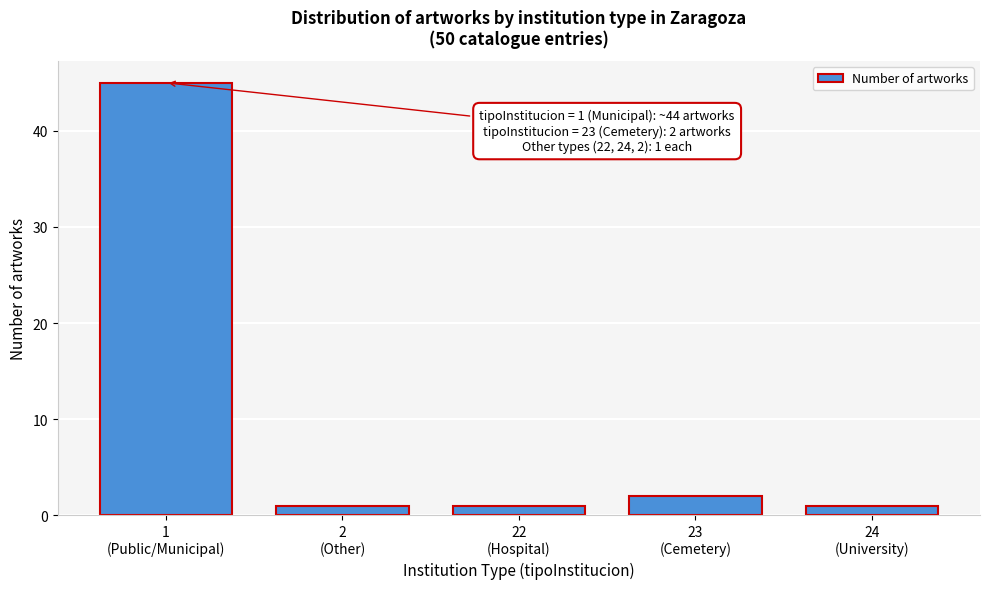

Reading left to right, what are all the values shown in this chart?

45	1	1	2	1